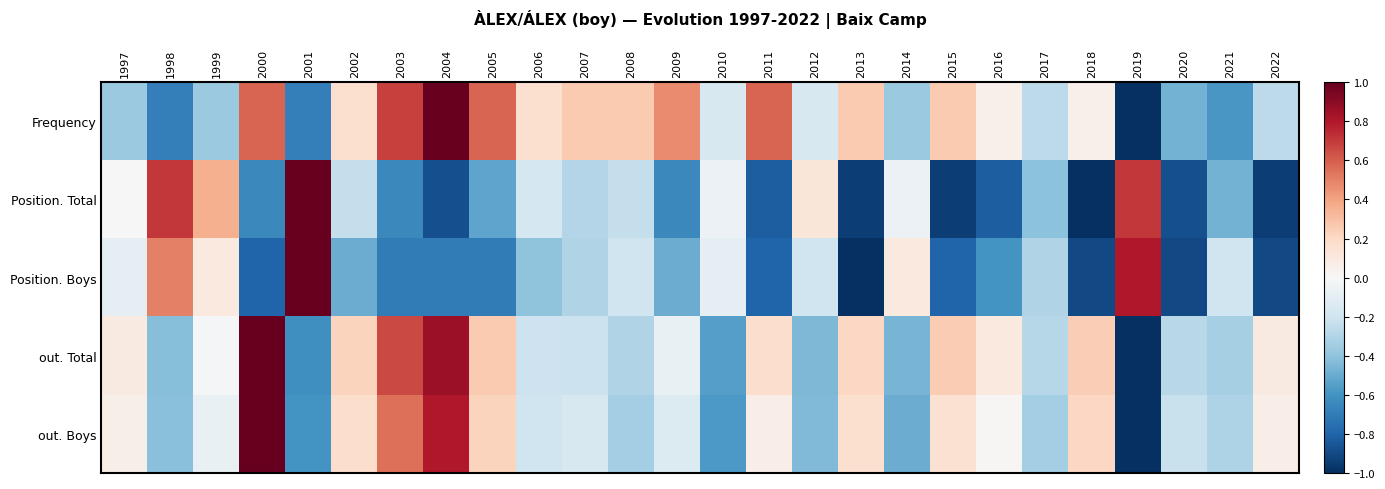

Reading left to right, extract all data points from this chart.

Frequency: 1997=-0.4	1998=-0.7	1999=-0.4	2000=0.6	2001=-0.7	2002=0.2	2003=0.7	2004=1.0	2005=0.6	2006=0.2	2007=0.3	2008=0.3	2009=0.5	2010=-0.2	2011=0.6	2012=-0.2	2013=0.3	2014=-0.4	2015=0.3	2016=0.1	2017=-0.3	2018=0.1	2019=-1.0	2020=-0.5	2021=-0.6	2022=-0.3
Position. Total: 1997=0.0	1998=0.7	1999=0.4	2000=-0.6	2001=1.0	2002=-0.2	2003=-0.6	2004=-0.9	2005=-0.5	2006=-0.2	2007=-0.3	2008=-0.2	2009=-0.6	2010=-0.1	2011=-0.8	2012=0.1	2013=-0.9	2014=-0.1	2015=-0.9	2016=-0.8	2017=-0.4	2018=-1.0	2019=0.7	2020=-0.9	2021=-0.5	2022=-0.9
Position. Boys: 1997=-0.1	1998=0.5	1999=0.1	2000=-0.8	2001=1.0	2002=-0.5	2003=-0.7	2004=-0.7	2005=-0.7	2006=-0.4	2007=-0.3	2008=-0.2	2009=-0.5	2010=-0.1	2011=-0.8	2012=-0.2	2013=-1.0	2014=0.1	2015=-0.8	2016=-0.6	2017=-0.3	2018=-0.9	2019=0.8	2020=-0.9	2021=-0.2	2022=-0.9
out. Total: 1997=0.1	1998=-0.4	1999=-0.0	2000=1.0	2001=-0.6	2002=0.2	2003=0.7	2004=0.9	2005=0.3	2006=-0.2	2007=-0.2	2008=-0.3	2009=-0.1	2010=-0.5	2011=0.2	2012=-0.4	2013=0.2	2014=-0.5	2015=0.3	2016=0.1	2017=-0.3	2018=0.2	2019=-1.0	2020=-0.3	2021=-0.3	2022=0.1
out. Boys: 1997=0.1	1998=-0.4	1999=-0.1	2000=1.0	2001=-0.6	2002=0.2	2003=0.5	2004=0.8	2005=0.2	2006=-0.2	2007=-0.2	2008=-0.3	2009=-0.1	2010=-0.6	2011=0.1	2012=-0.4	2013=0.2	2014=-0.5	2015=0.1	2016=0.0	2017=-0.3	2018=0.2	2019=-1.0	2020=-0.2	2021=-0.3	2022=0.1